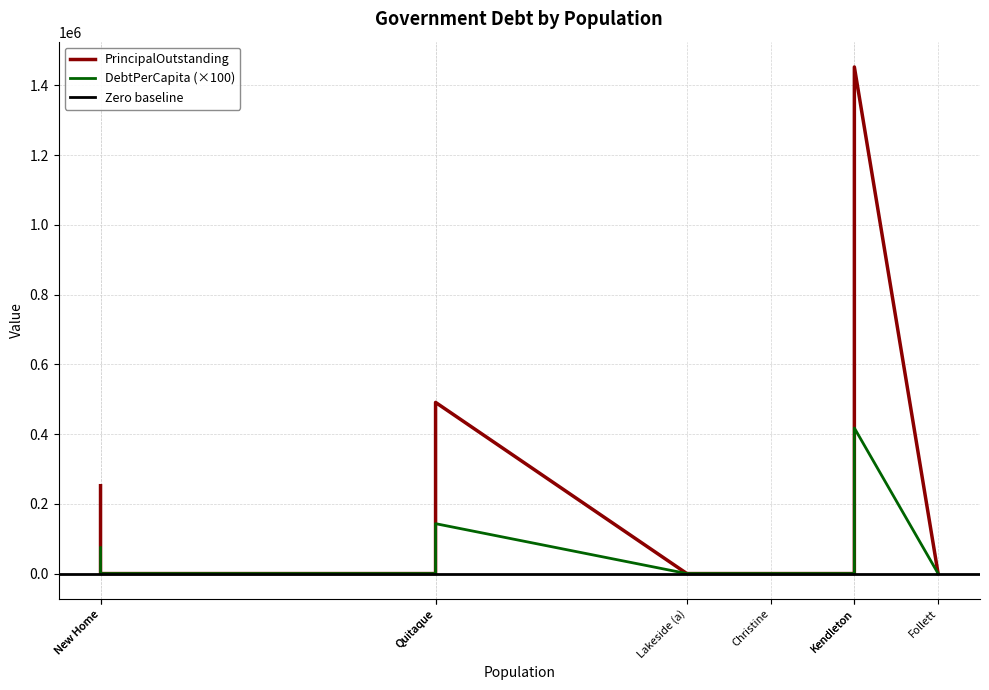

Count the PrincipalOutstanding values in the range 0 to 252000.

7